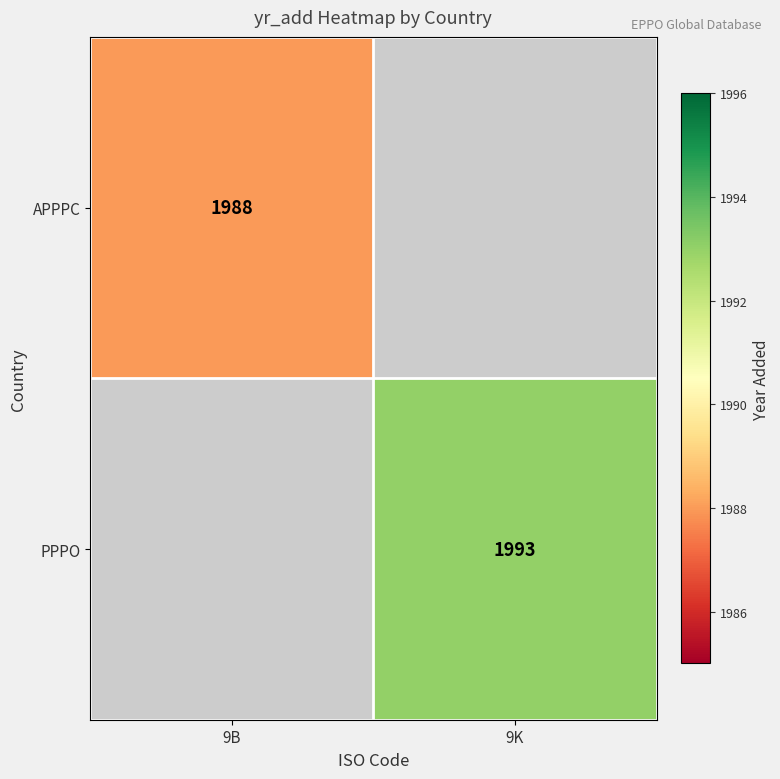

The PPPO series shows 1993 at 9K. True or false?

True